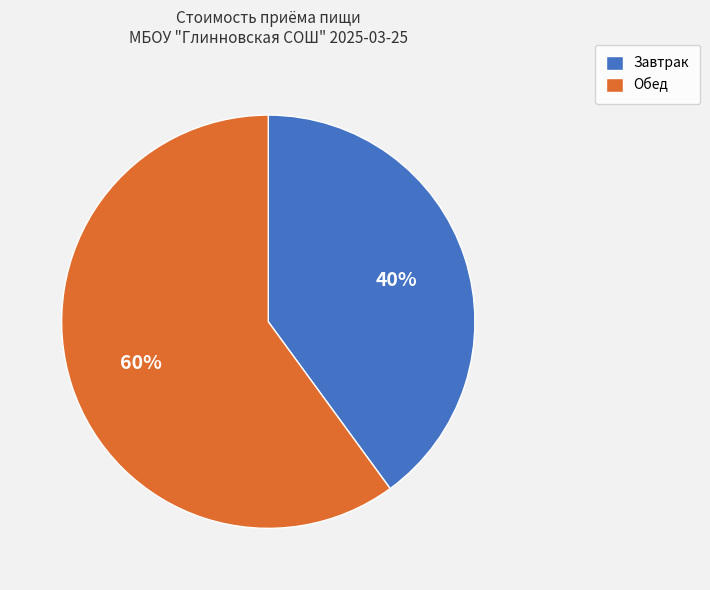

True or false: Завтрак accounts for 18% of the total.

False